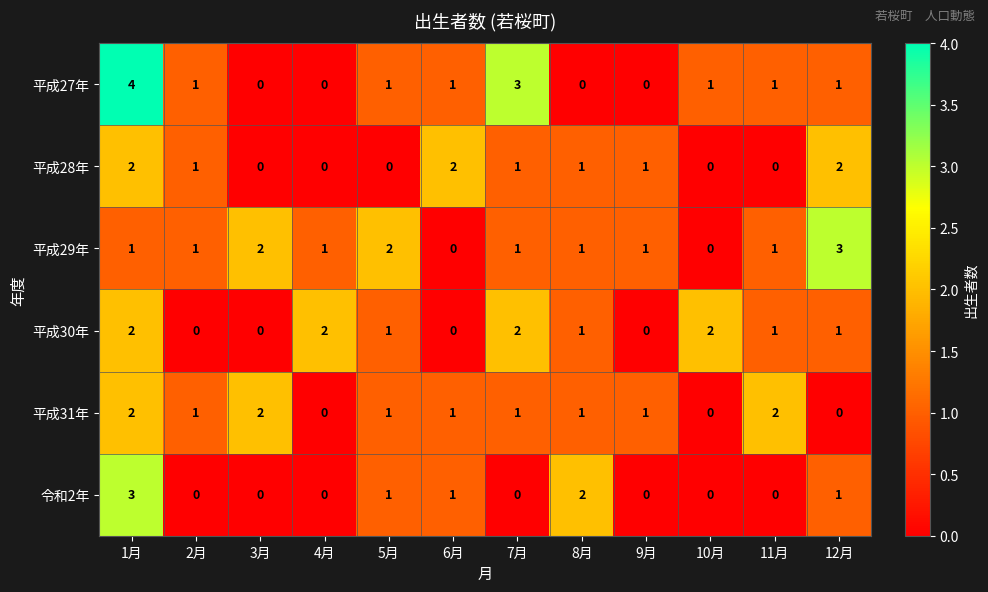

At which category is the sum across all series the highest?

1月